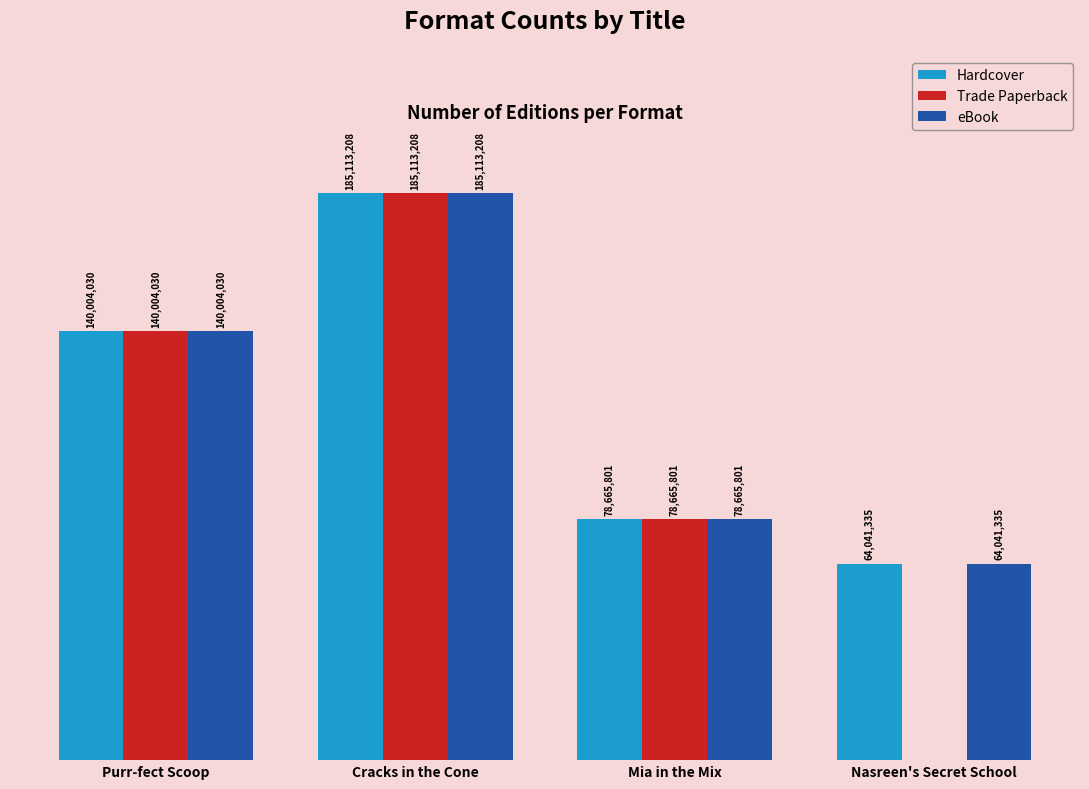

What are all the series names shown in the legend?

Hardcover, Trade Paperback, eBook